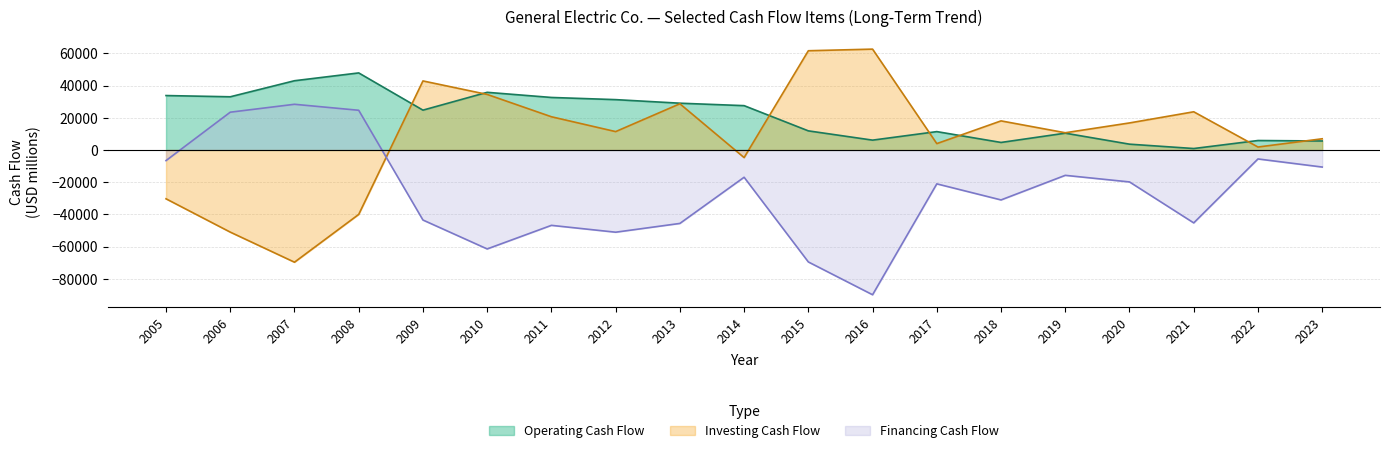

Where is Operating Cash Flow nearest to the value 24364?

2009